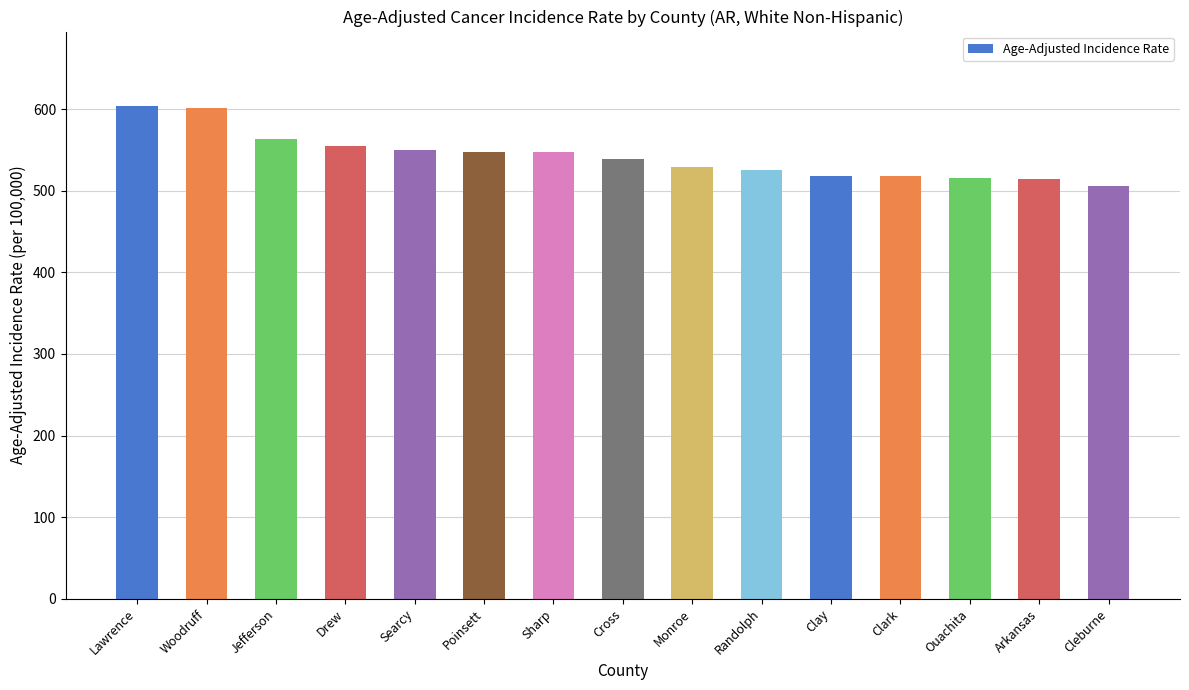

What is the approximate value at Monroe?

528.9